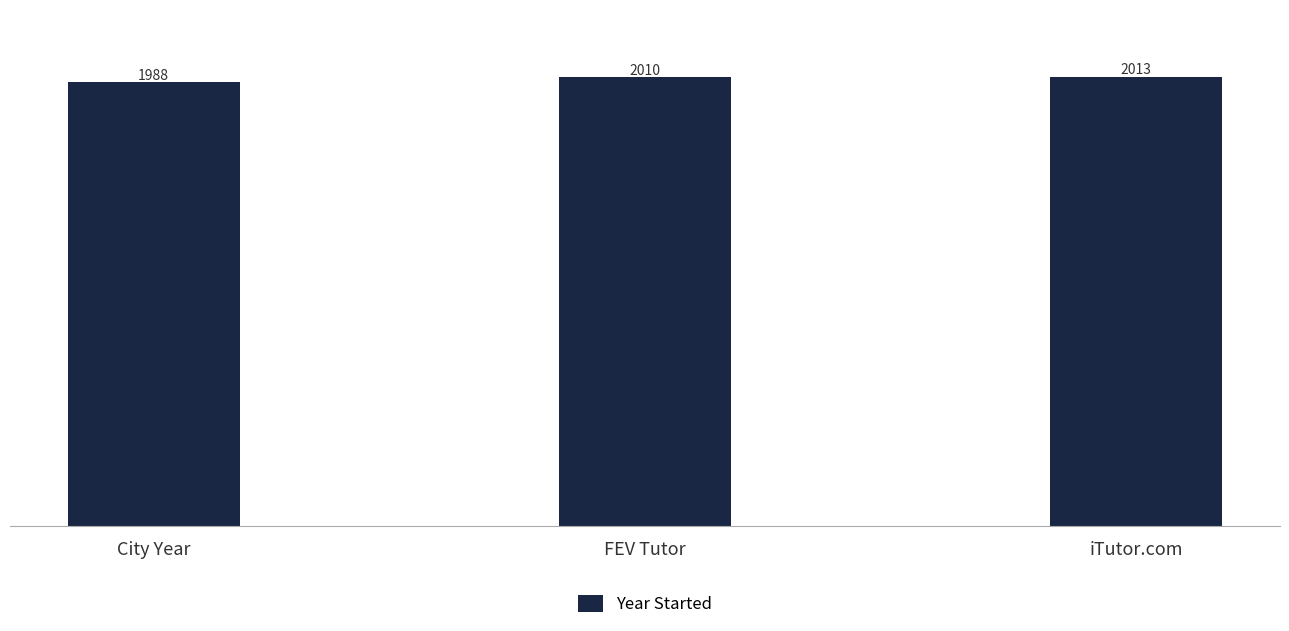

What is the label of the 3rd bar from the left?

iTutor.com